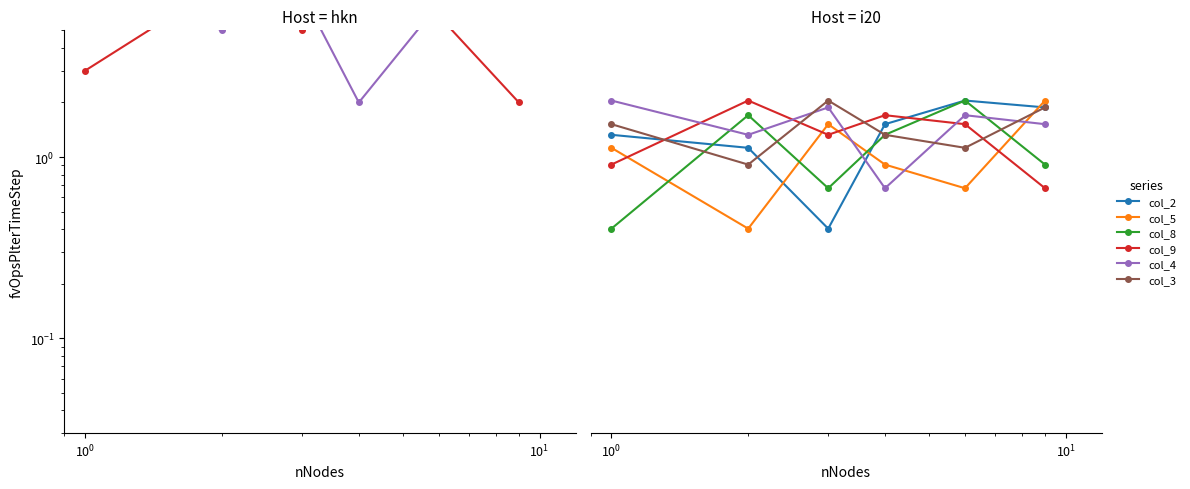

At which category does col_9 (s4) reach its first local valley?

$\mathdefault{10^{0}}$